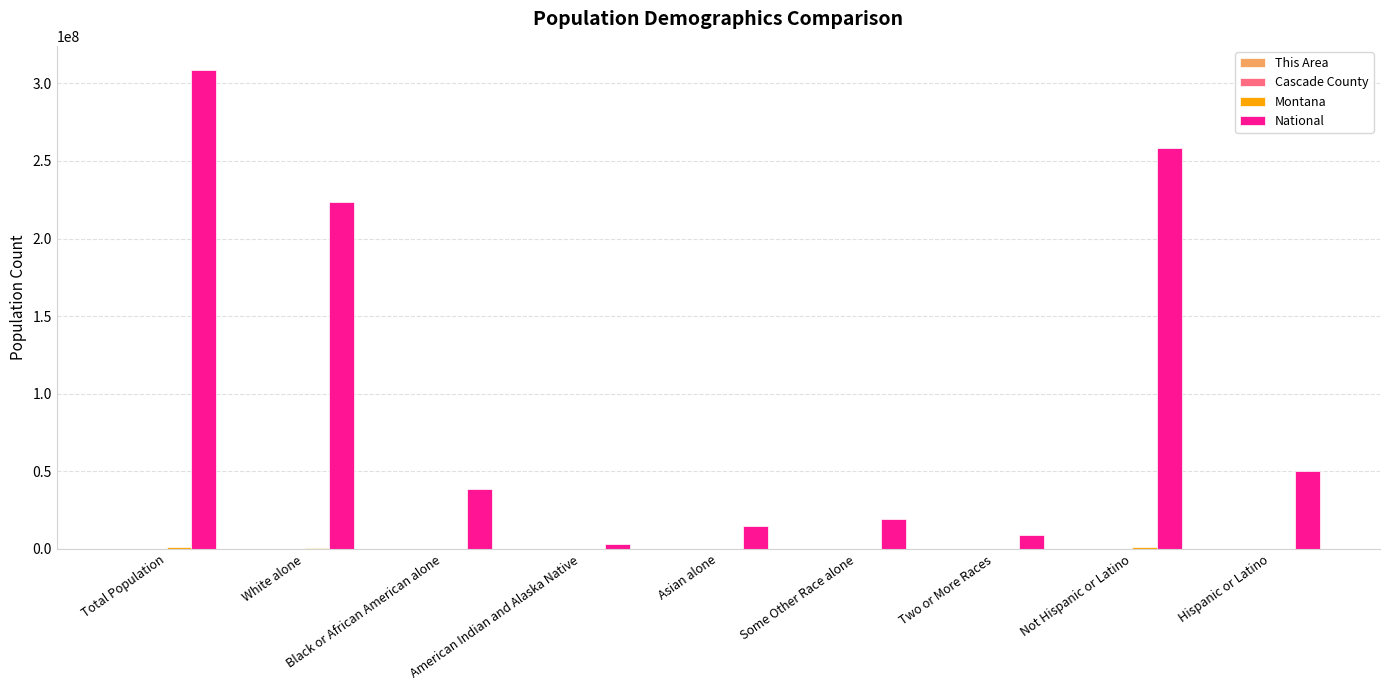

At which label is National closest to 155838893?

White alone